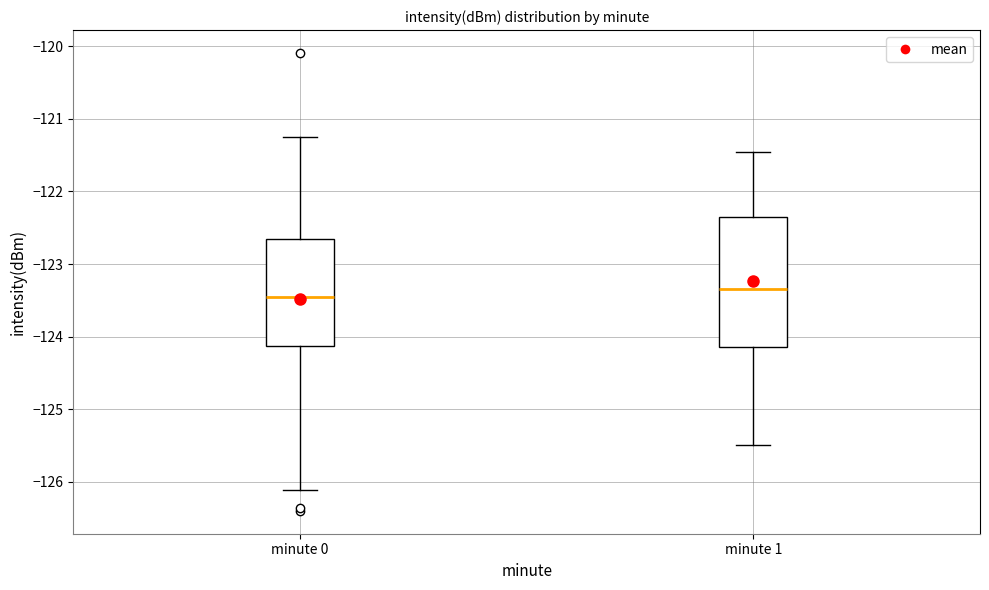

Reading left to right, read every box against the y-axis: the position of its median line, the range the box covers, and the ends of its whiskers. The values are not printed on the chart, so give them approximately, as read against the axis.

minute 0: median -123.4, box -124.1 to -122.7, whiskers -126.1 to -121.2
minute 1: median -123.3, box -124.1 to -122.3, whiskers -125.5 to -121.5